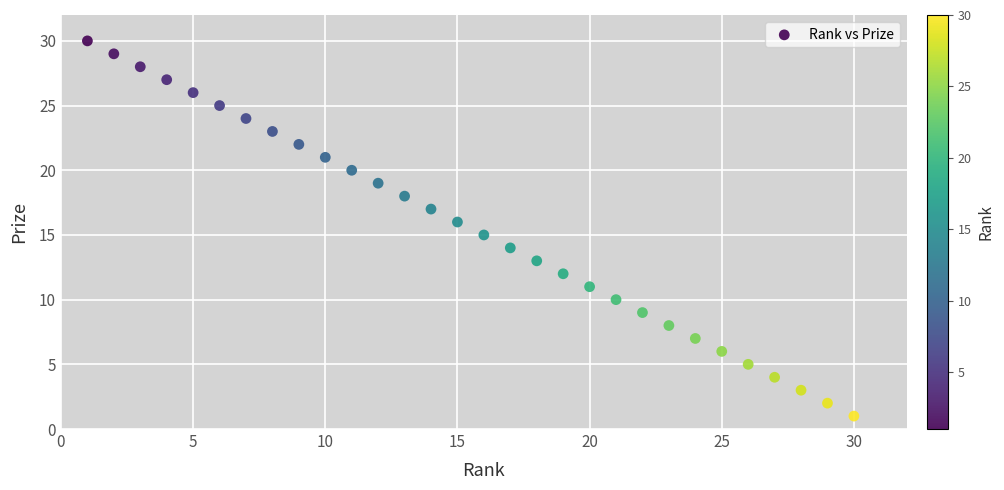

What is the range of Y values (max minus min)?

29